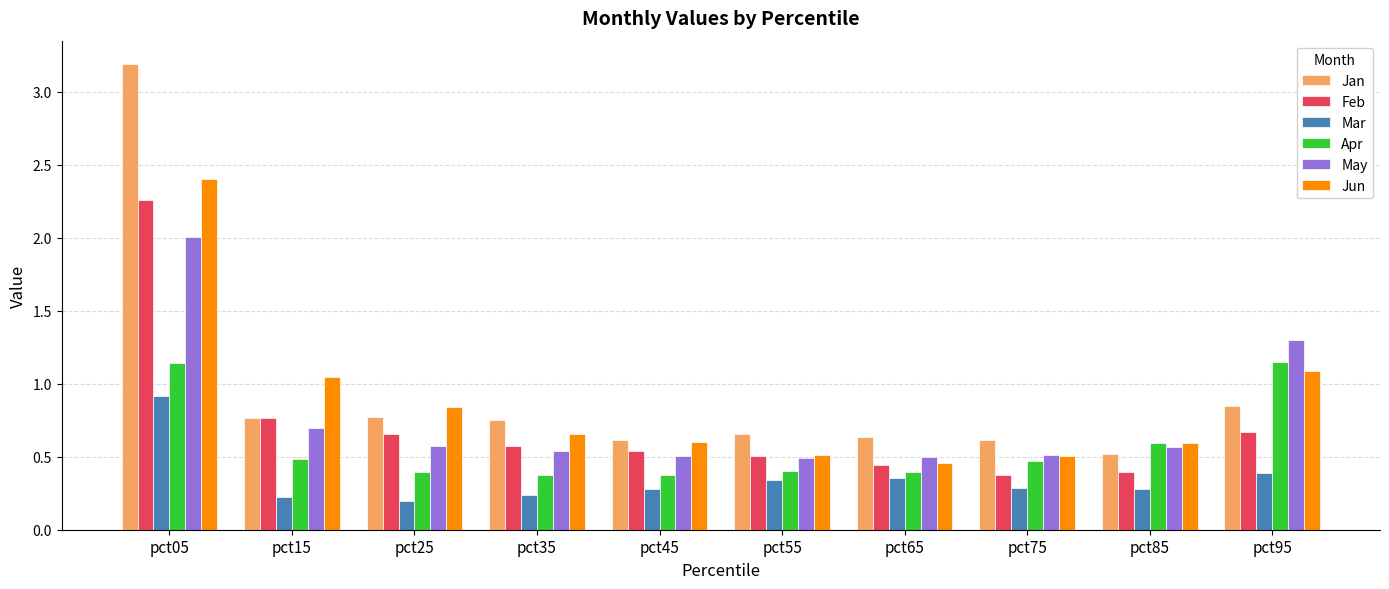

Is it true that Mar equals 0.2 at pct25?

True